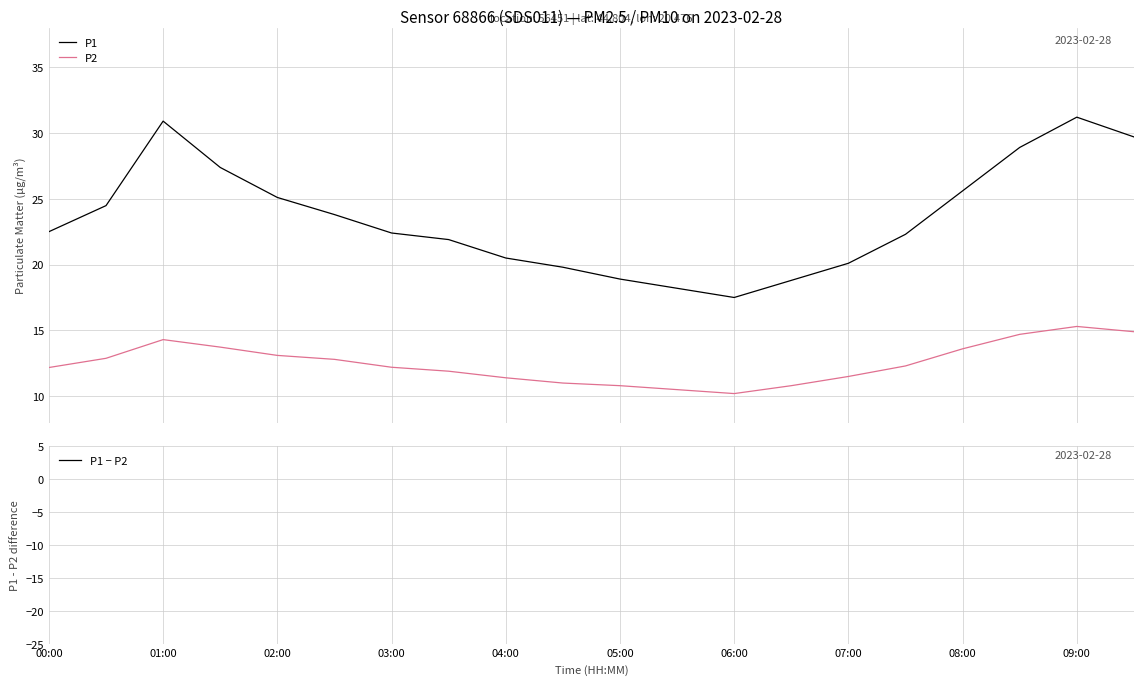

Reading left to right, list all the values displayed in this chart.

P1: 22.5	24.5	30.9	27.4	25.1	23.8	22.4	21.9	20.5	19.8	18.9	18.2	17.5	18.8	20.1	22.3	25.6	28.9	31.2	29.7
P2: 12.2	12.9	14.3	13.7	13.1	12.8	12.2	11.9	11.4	11.0	10.8	10.5	10.2	10.8	11.5	12.3	13.6	14.7	15.3	14.9
P1 − P2: 10.3	11.6	16.6	13.6	12.0	11.0	10.2	10.0	9.1	8.8	8.1	7.7	7.3	8.0	8.6	10.0	12.0	14.2	15.9	14.8